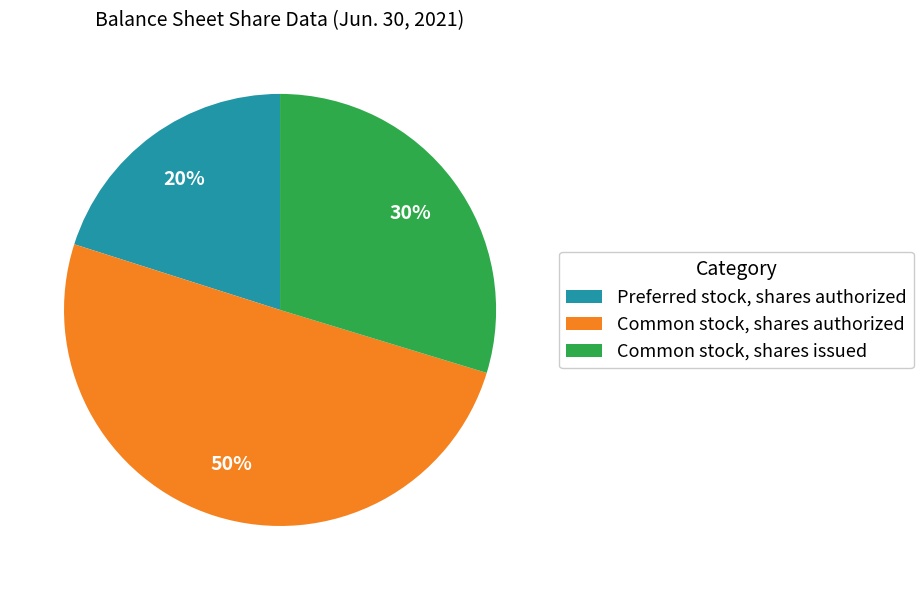

Combined, do Preferred stock, shares authorized and Common stock, shares authorized account for over 50%?

Yes